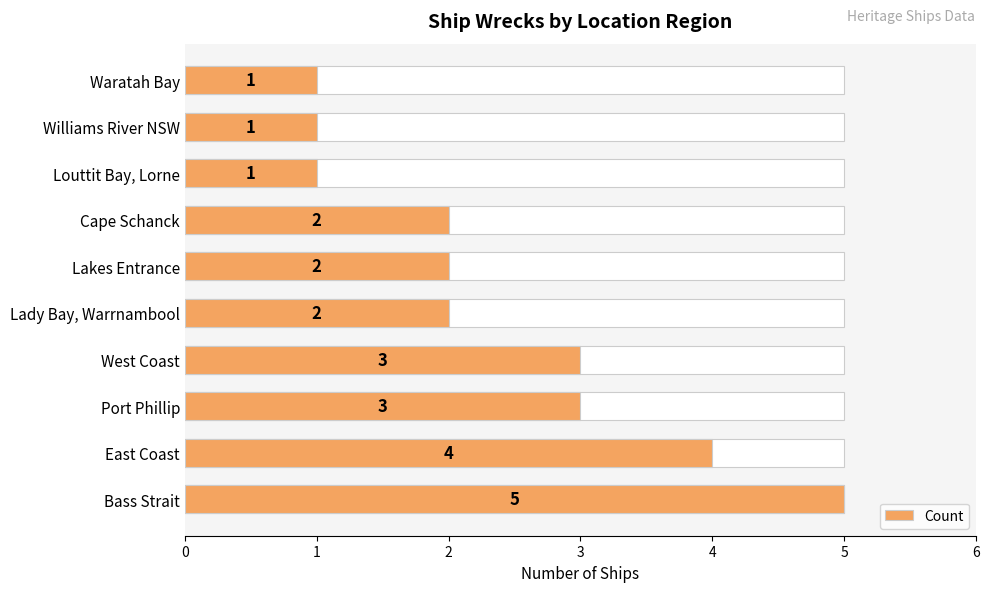

What is the difference between the maximum and second lowest values?

4